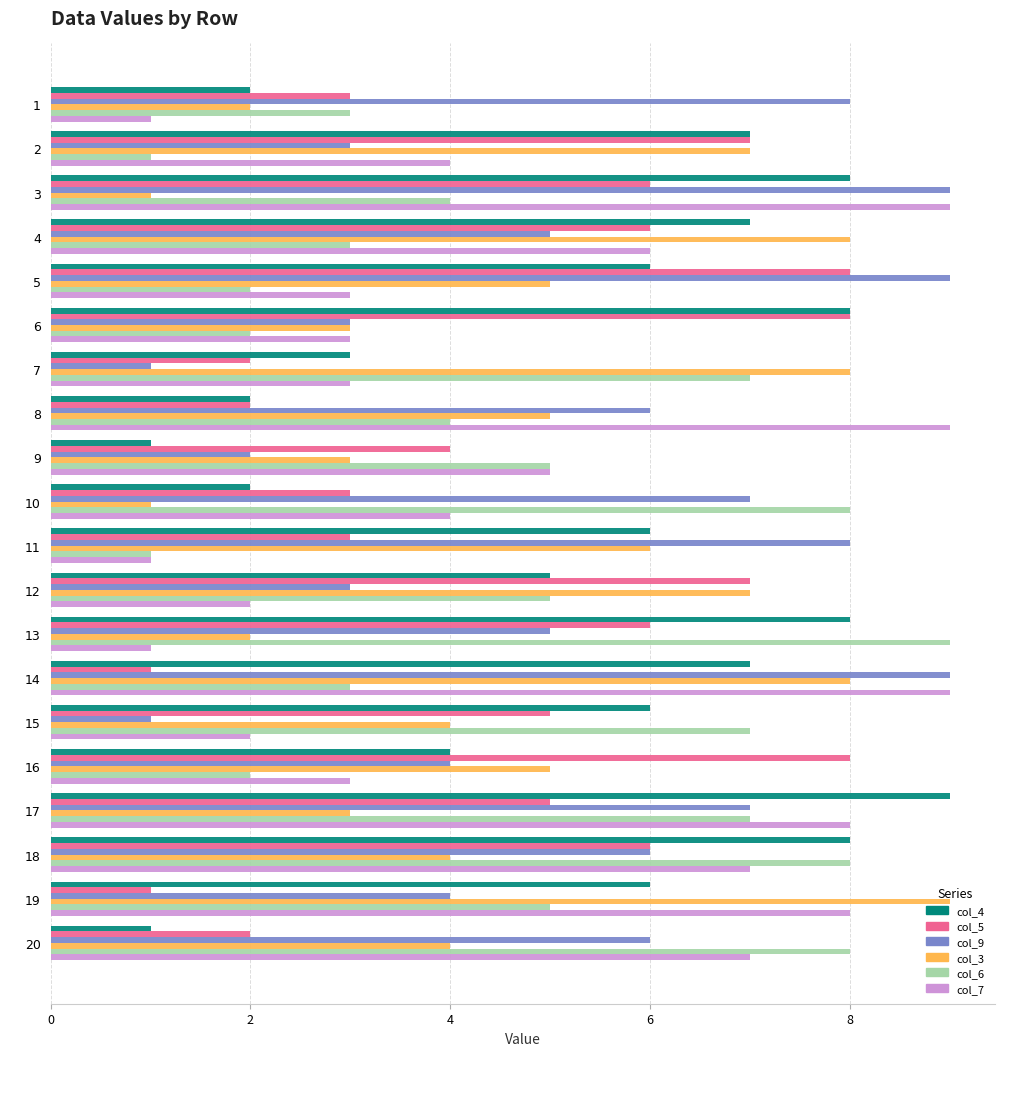

What is the spread (max minus min) of values at 15?

6